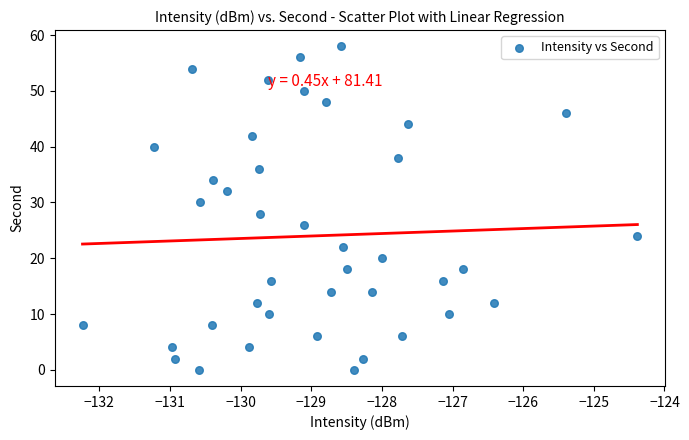

What is the range of Y values (max minus min)?

58